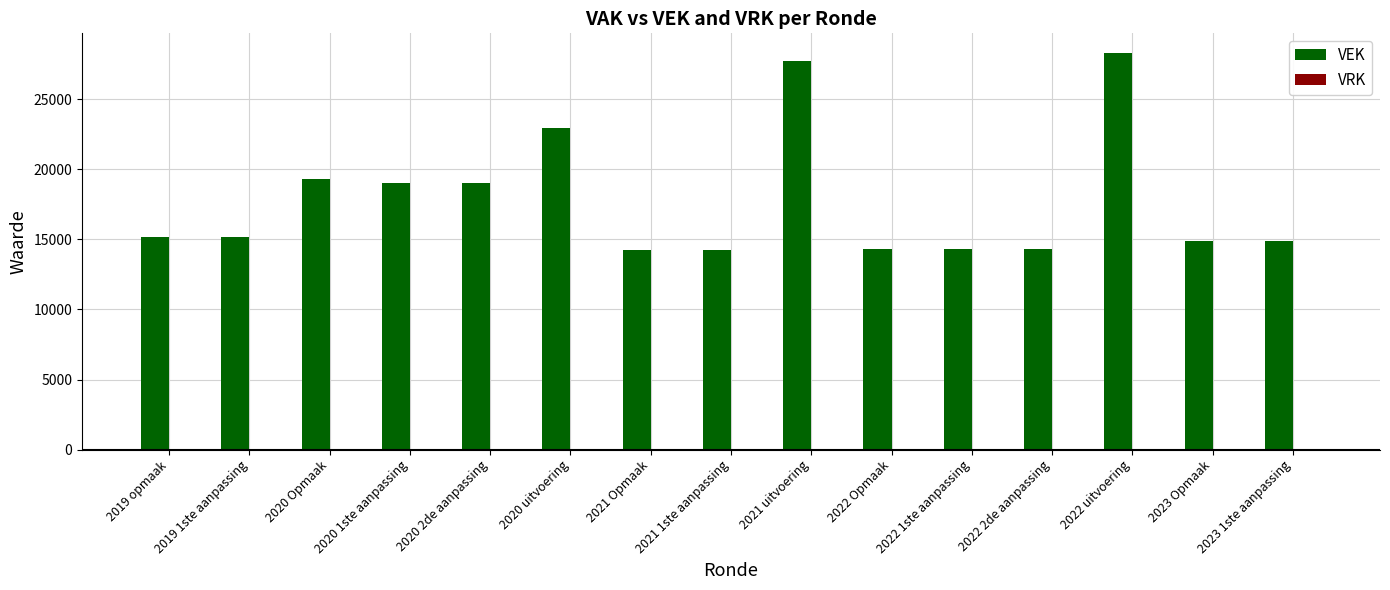

What is the sum of all values?

267661